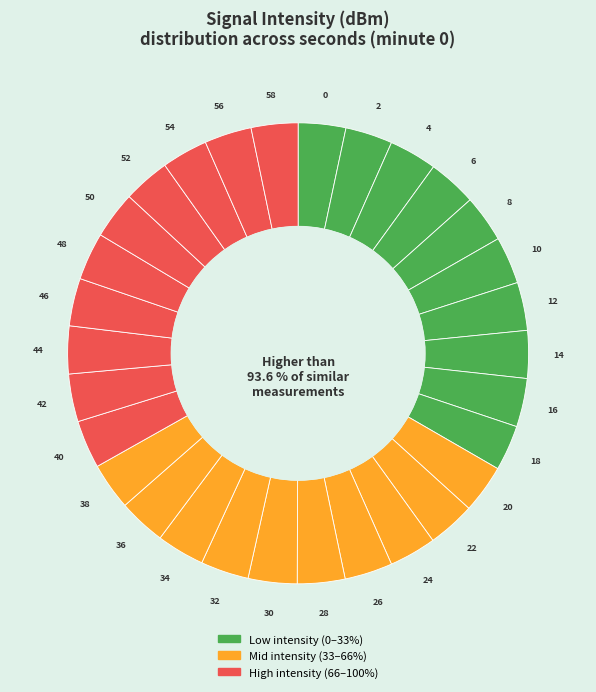

What is the total percentage of 54 and 40?

6.6%